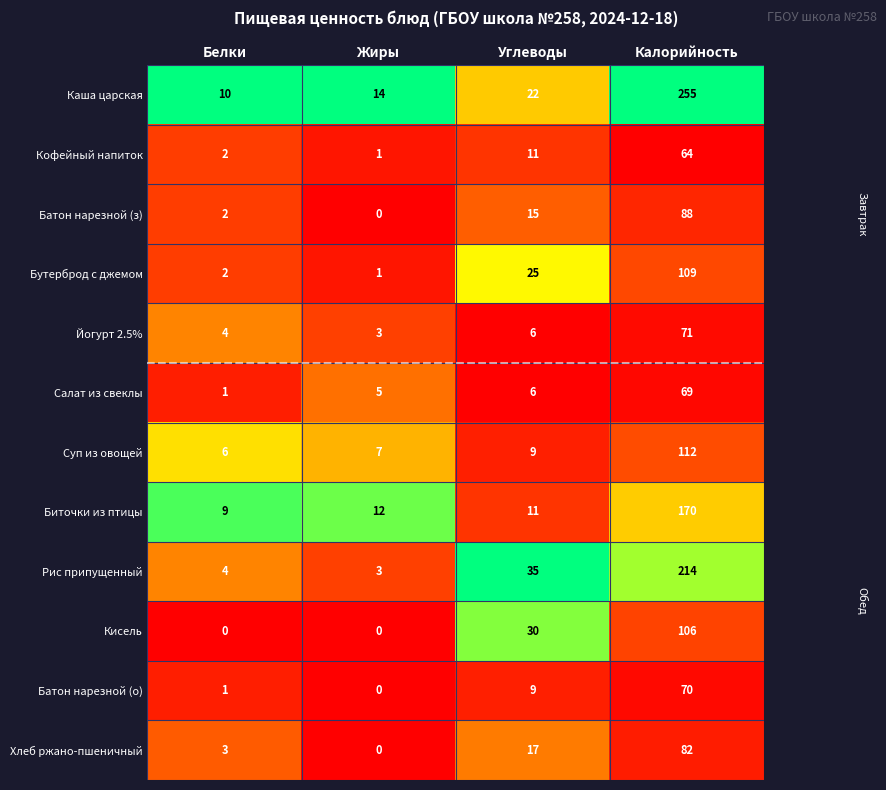

Rank the series by their maximum value, from highest to lowest.

Каша царская, Рис припущенный, Биточки из птицы, Суп из овощей, Бутерброд с джемом, Кисель, Батон нарезной (з), Хлеб ржано-пшеничный, Йогурт 2.5%, Батон нарезной (о), Салат из свеклы, Кофейный напиток